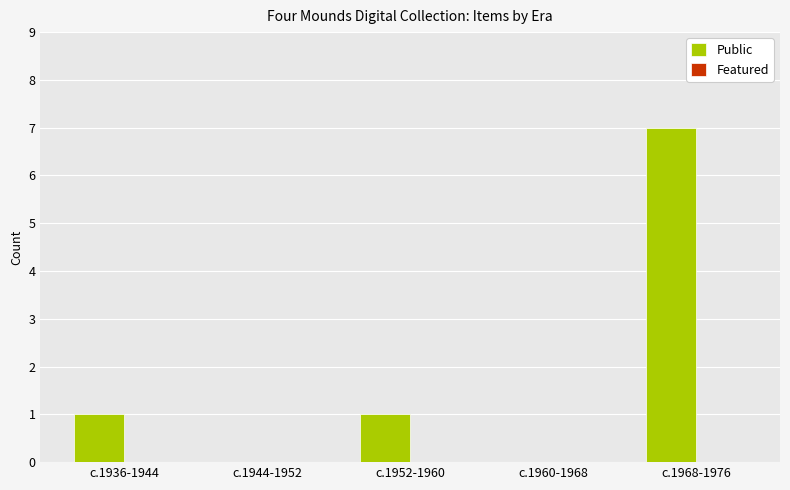

Which category has the highest value across all series?

c.1968-1976